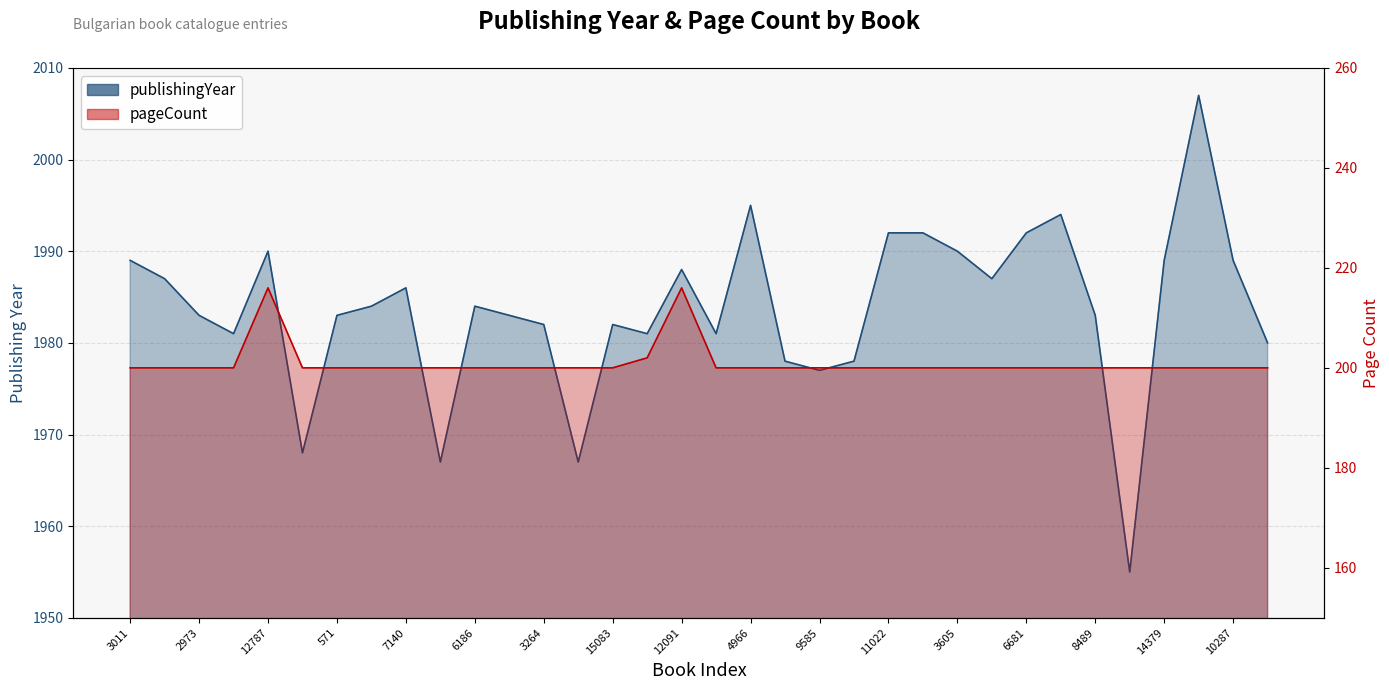

Is the value of pageCount at 14631 greater than the value of publishingYear at 14631?

No